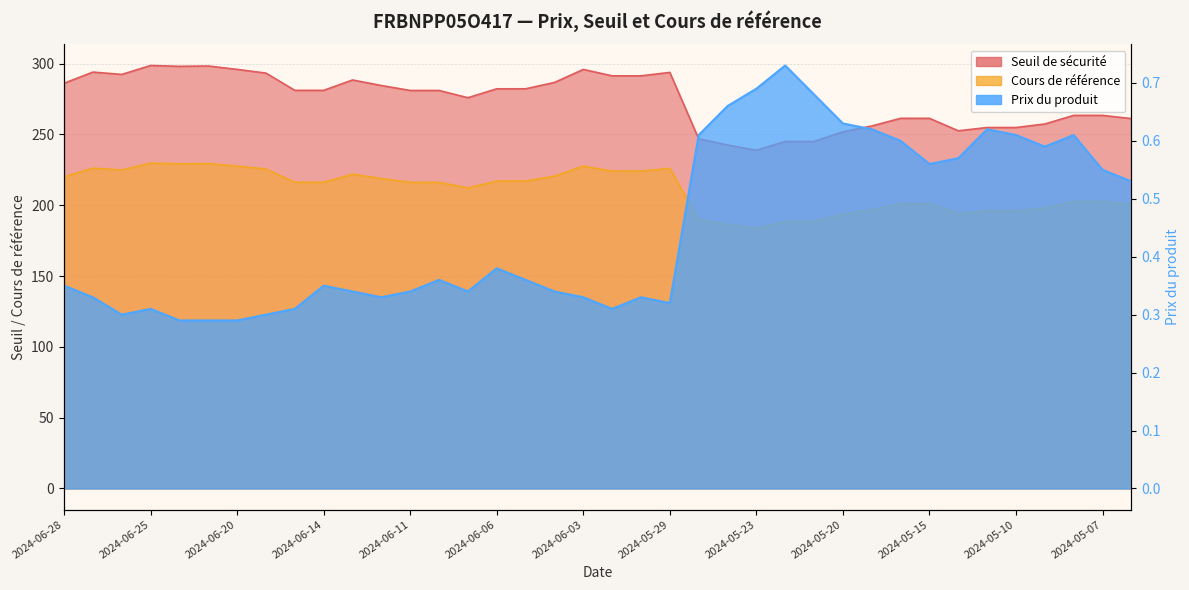

Which category has the highest value in the Seuil de sécurité series?

2024-06-25